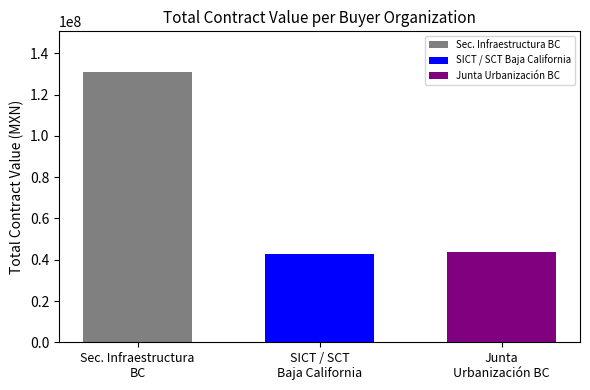

Which series has the largest range (max minus min)?

Sec. Infraestructura BC